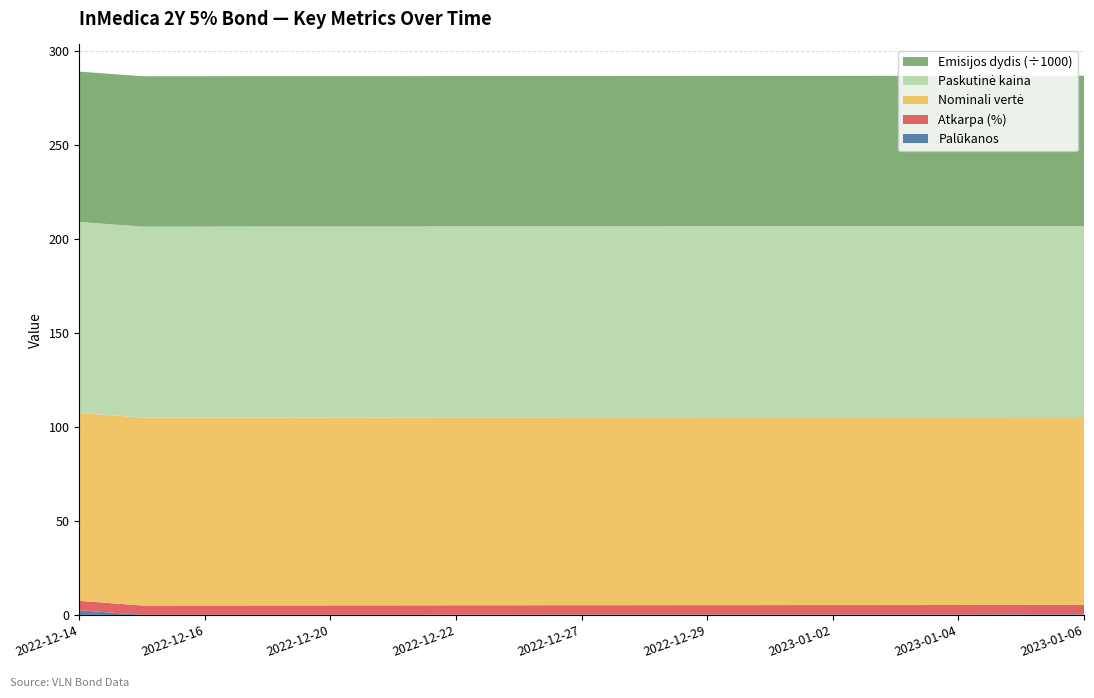

Reading left to right, extract all data points from this chart.

Palūkanos: 2022-12-14=2.5	2022-12-15=0.0	2022-12-16=0.0	2022-12-19=0.1	2022-12-20=0.1	2022-12-21=0.1	2022-12-22=0.1	2022-12-23=0.2	2022-12-27=0.2	2022-12-28=0.2	2022-12-29=0.2	2022-12-30=0.2	2023-01-02=0.2	2023-01-03=0.2	2023-01-04=0.3	2023-01-05=0.3	2023-01-06=0.3
Atkarpa (%): 2022-12-14=5.0	2022-12-15=5.0	2022-12-16=5.0	2022-12-19=5.0	2022-12-20=5.0	2022-12-21=5.0	2022-12-22=5.0	2022-12-23=5.0	2022-12-27=5.0	2022-12-28=5.0	2022-12-29=5.0	2022-12-30=5.0	2023-01-02=5.0	2023-01-03=5.0	2023-01-04=5.0	2023-01-05=5.0	2023-01-06=5.0
Nominali vertė: 2022-12-14=100.0	2022-12-15=100.0	2022-12-16=100.0	2022-12-19=100.0	2022-12-20=100.0	2022-12-21=100.0	2022-12-22=100.0	2022-12-23=100.0	2022-12-27=100.0	2022-12-28=100.0	2022-12-29=100.0	2022-12-30=100.0	2023-01-02=100.0	2023-01-03=100.0	2023-01-04=100.0	2023-01-05=100.0	2023-01-06=100.0
Paskutinė kaina: 2022-12-14=101.6	2022-12-15=101.6	2022-12-16=101.6	2022-12-19=101.6	2022-12-20=101.6	2022-12-21=101.6	2022-12-22=101.6	2022-12-23=101.6	2022-12-27=101.6	2022-12-28=101.6	2022-12-29=101.6	2022-12-30=101.6	2023-01-02=101.6	2023-01-03=101.6	2023-01-04=101.6	2023-01-05=101.6	2023-01-06=101.6
Emisijos dydis (vnt.): 2022-12-14=80000.0	2022-12-15=80000.0	2022-12-16=80000.0	2022-12-19=80000.0	2022-12-20=80000.0	2022-12-21=80000.0	2022-12-22=80000.0	2022-12-23=80000.0	2022-12-27=80000.0	2022-12-28=80000.0	2022-12-29=80000.0	2022-12-30=80000.0	2023-01-02=80000.0	2023-01-03=80000.0	2023-01-04=80000.0	2023-01-05=80000.0	2023-01-06=80000.0